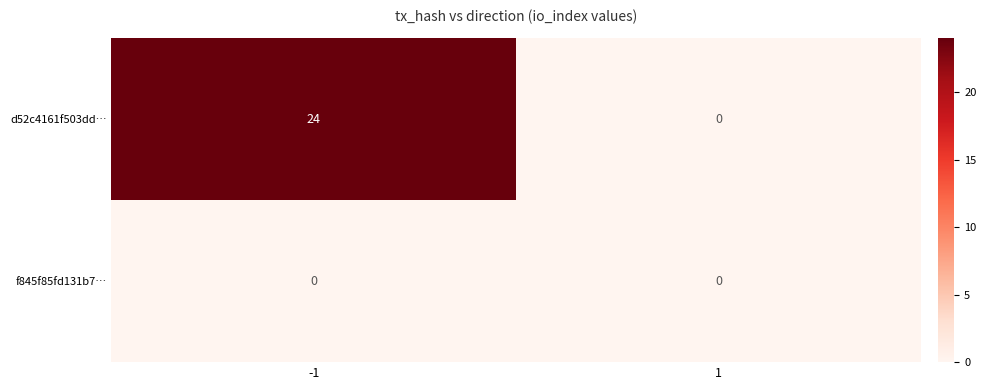

Rank the categories by d52c4161f503dd… value from highest to lowest.

-1, 1